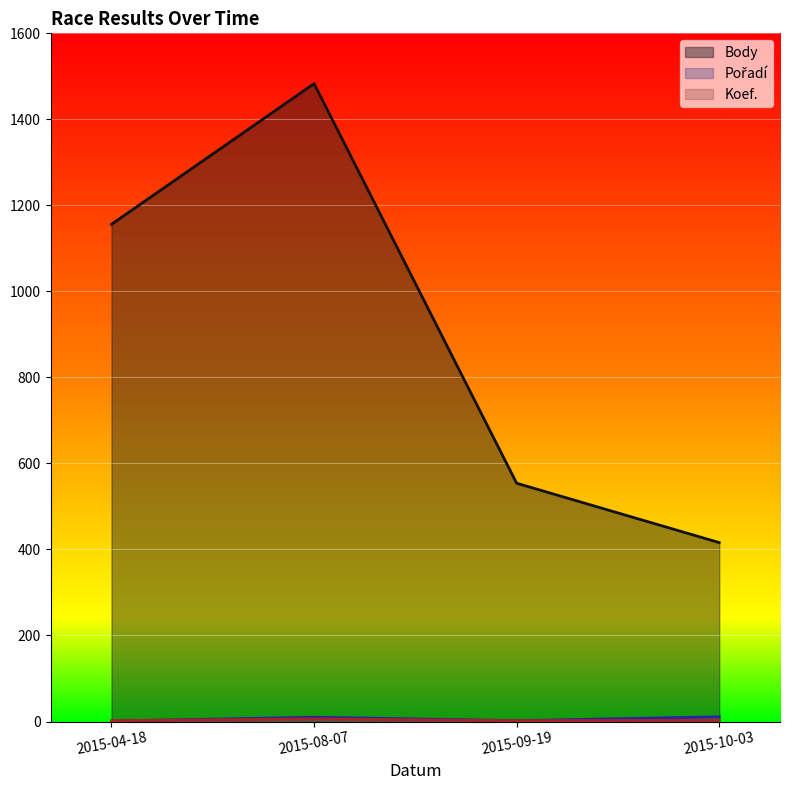

The value of Pořadí (line) at 2015-10-03 is 11. True or false?

True